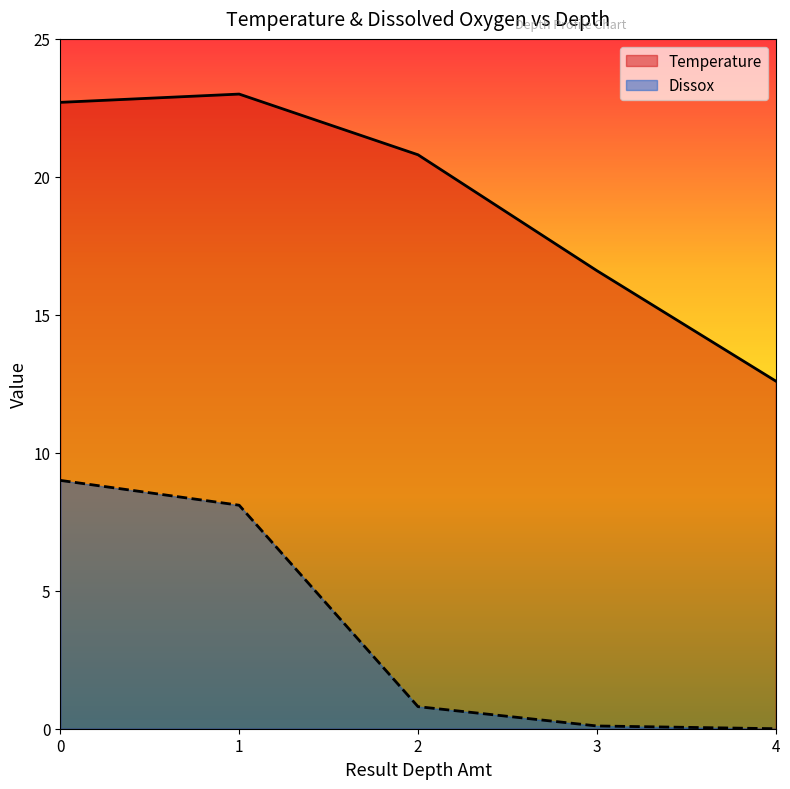

What is the total value across all series at 4?

12.6